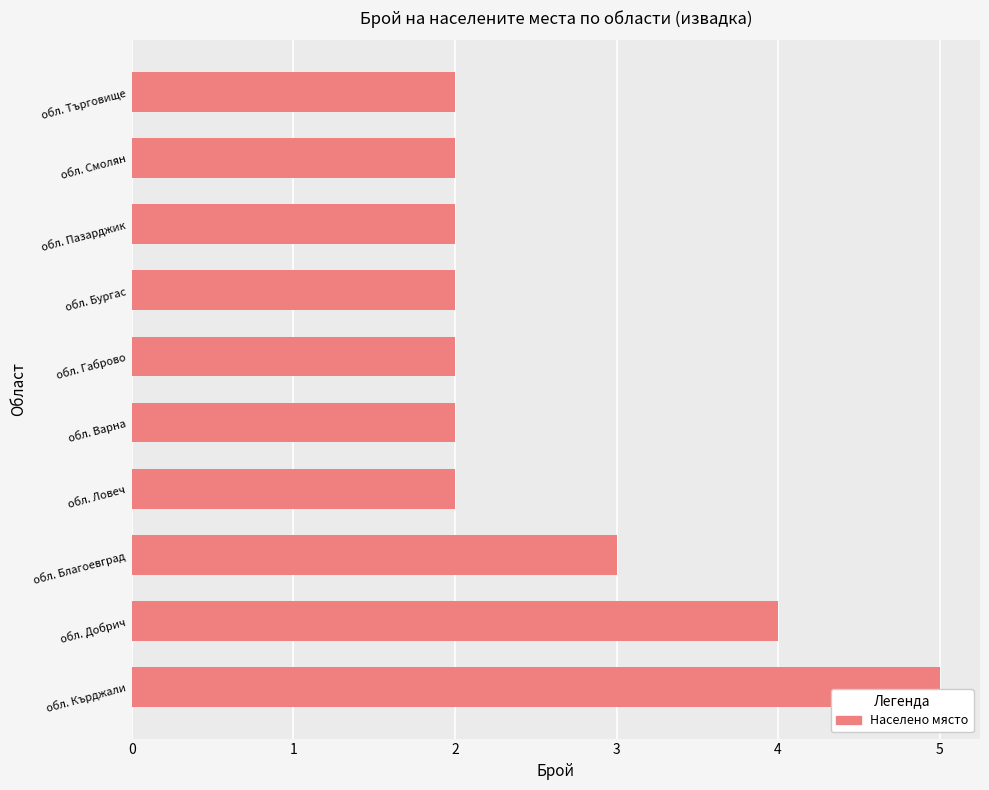

Approximately how many times larger is the value at обл. Варна compared to обл. Търговище?

1.0